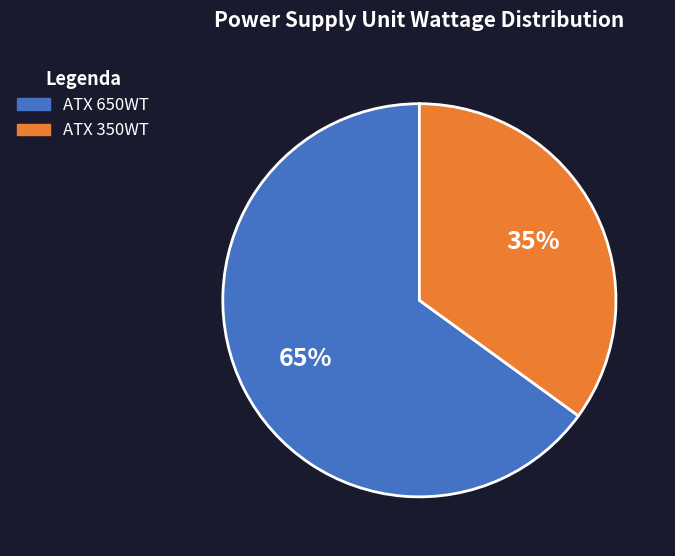

What is the smallest slice in the pie chart?

ATX 350WT